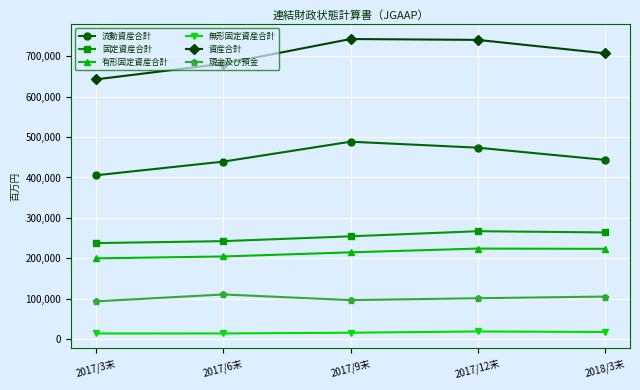

What is the value of the 資産合計 point at the 2nd from the left?

681935